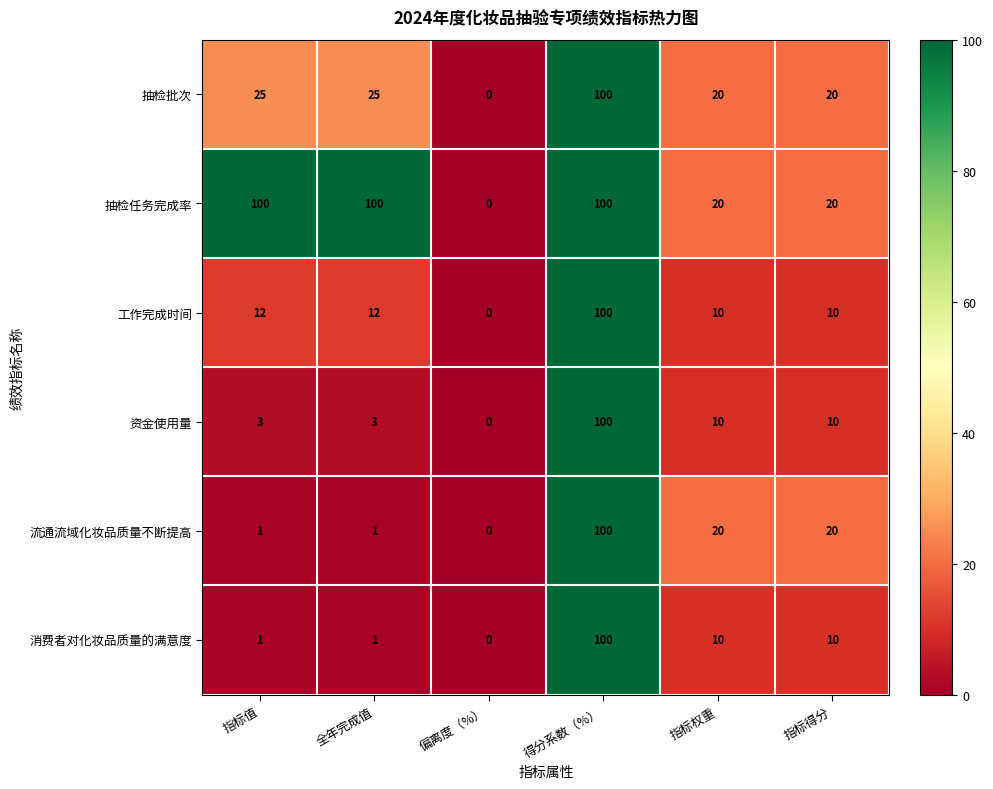

What is the maximum value for 资金使用量?

100